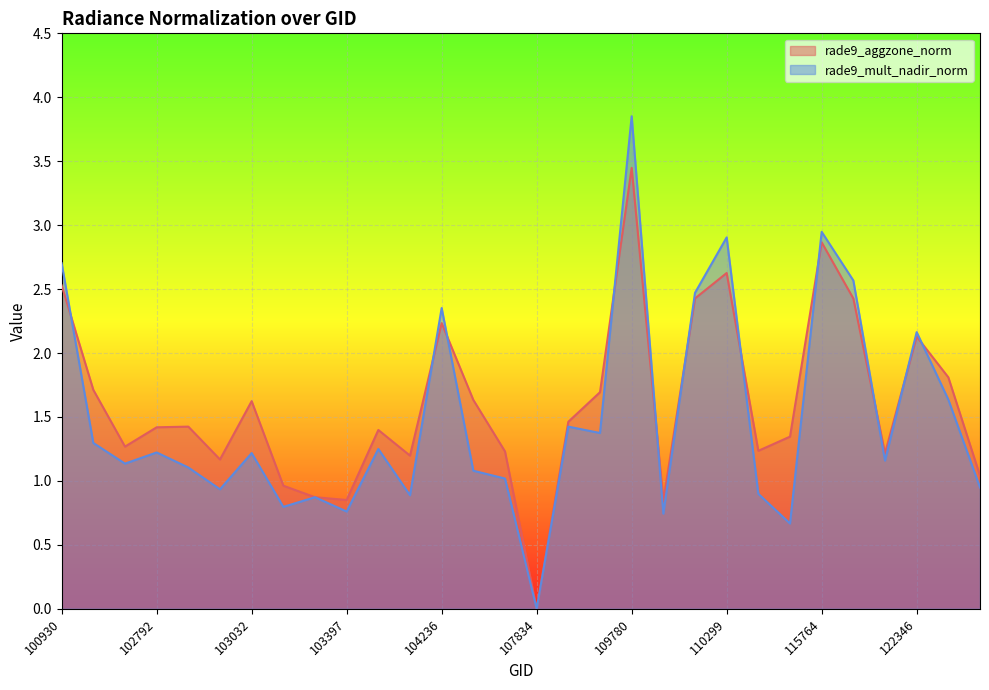

True or false: rade9_mult_nadir_norm has a value of 0.9 at 115378.

True